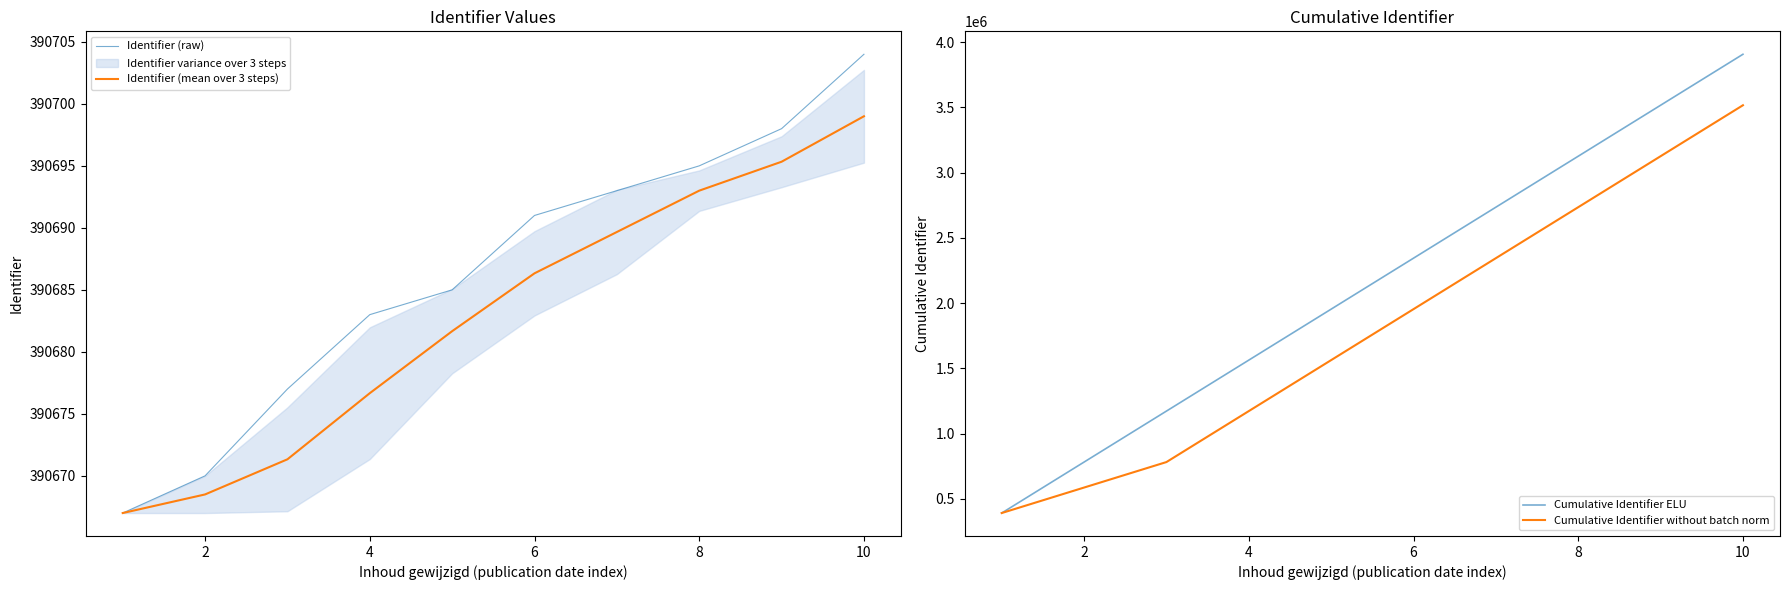

What is the maximum value for Identifier (raw)?

390704.0